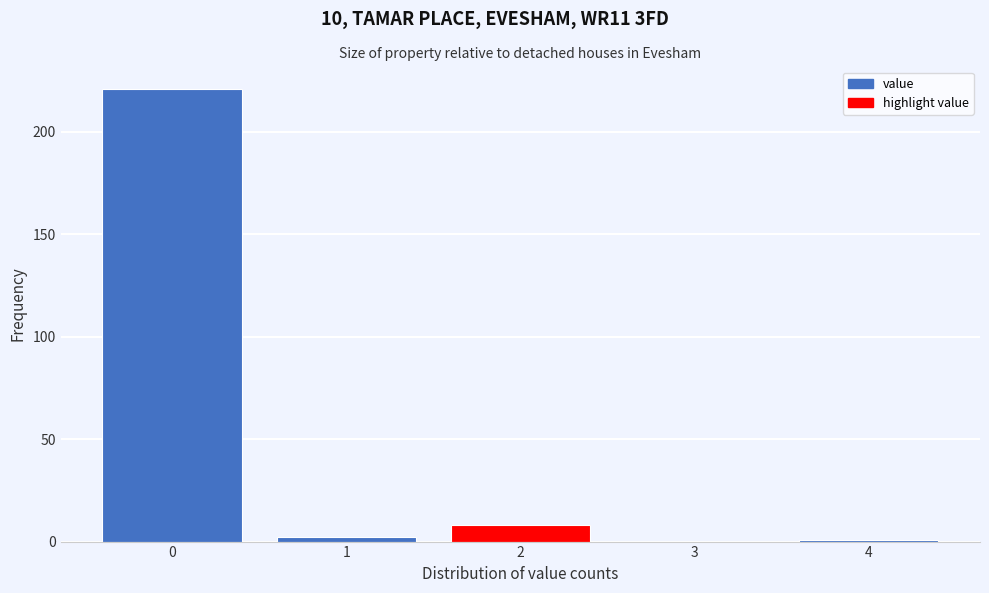

Reading right to left, what are all the values shown in this chart?

4=1	3=0	2=8	1=2	0=221